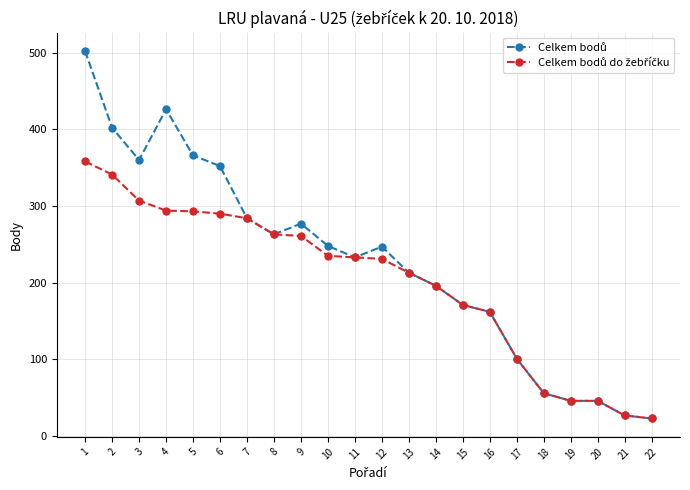

What is the total value across all series at 10?

483